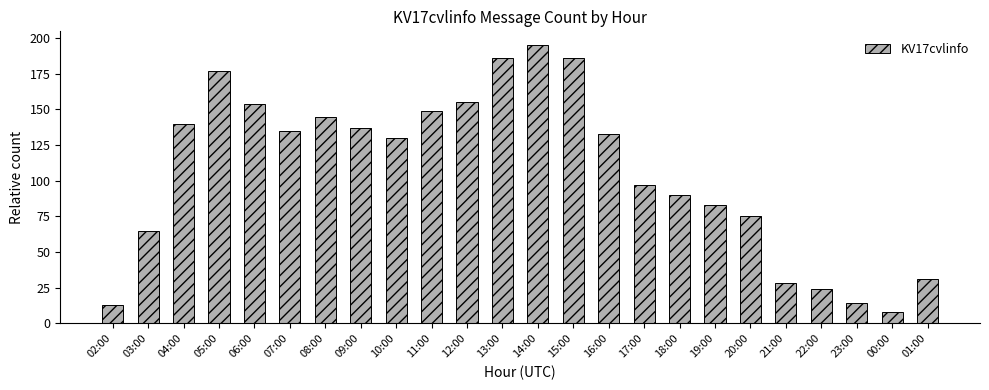

Reading left to right, what are all the values shown in this chart?

13	65	140	177	154	135	145	137	130	149	155	186	195	186	133	97	90	83	75	28	24	14	8	31